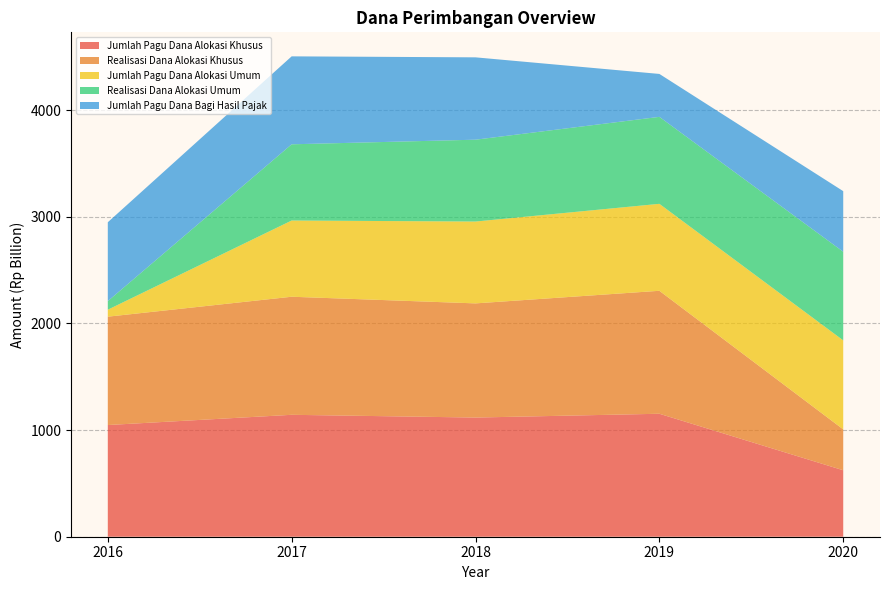

Reading left to right, list all the values displayed in this chart.

Jumlah Pagu Dana Alokasi Khusus: 2016=1047628487000	2017=1143558722000	2018=1117790605000	2019=1153401862150	2020=623341242000
Realisasi Dana Alokasi Khusus: 2016=1016403394952	2017=1107407922992	2018=1070867111411	2019=1153401862150	2020=383483002140
Jumlah Pagu Dana Alokasi Umum: 2016=65298295232	2017=714906576000	2018=767682423000	2019=815693641000	2020=834938558000
Realisasi Dana Alokasi Umum: 2016=80402179000	2017=714906573000	2018=767682423000	2019=815693641000	2020=831404756000
Jumlah Pagu Dana Bagi Hasil Pajak: 2016=739882675667	2017=824929219037	2018=772391709000	2019=402647693800	2020=568144049800